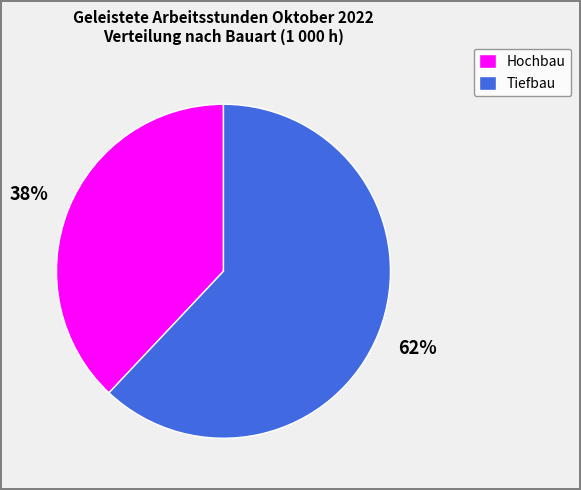

To the nearest percent, what percentage of the pie is Hochbau?

38%